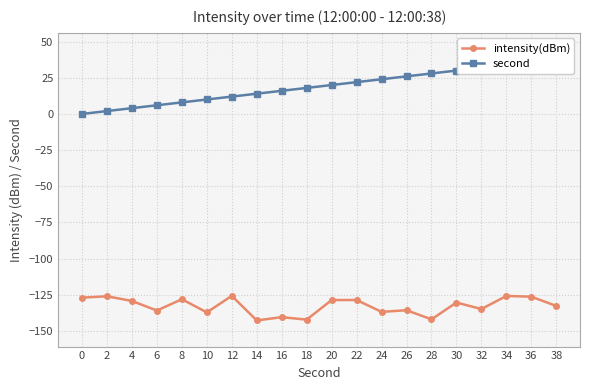

What is the value of the second point at the 2nd from the left?

2.0